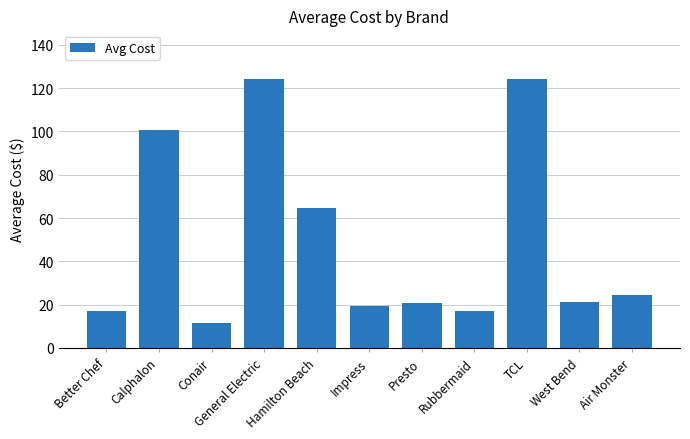

Is it true that the value at Presto is 20.9?

True